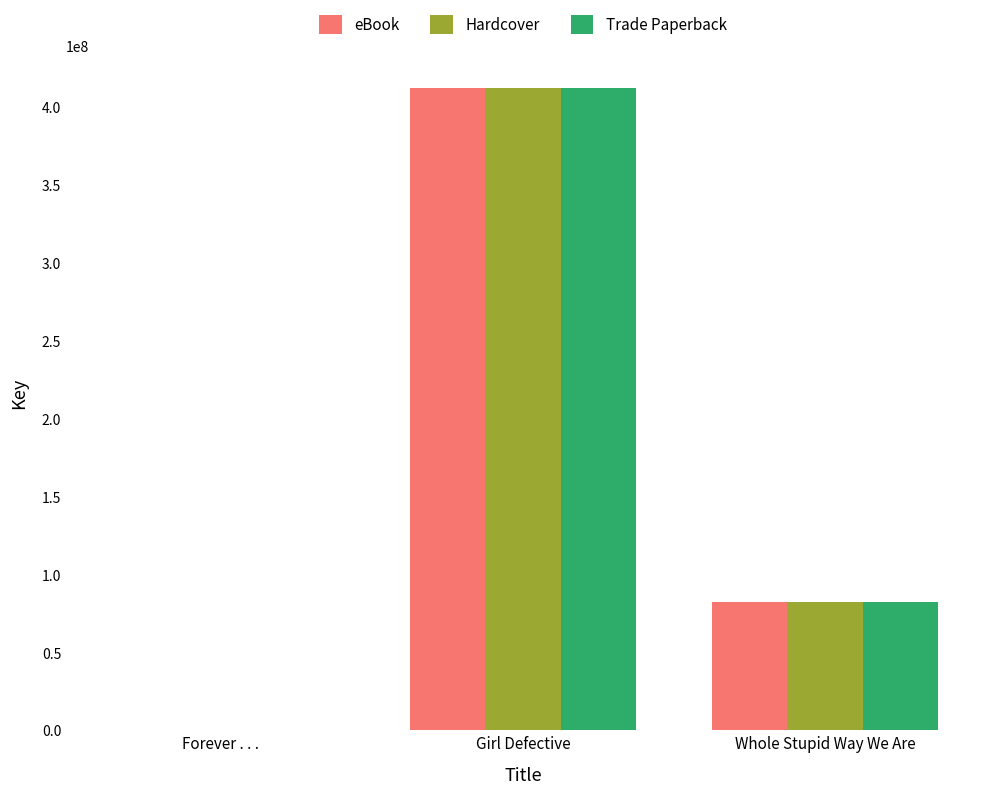

Which label corresponds to the largest value in the chart?

Girl Defective